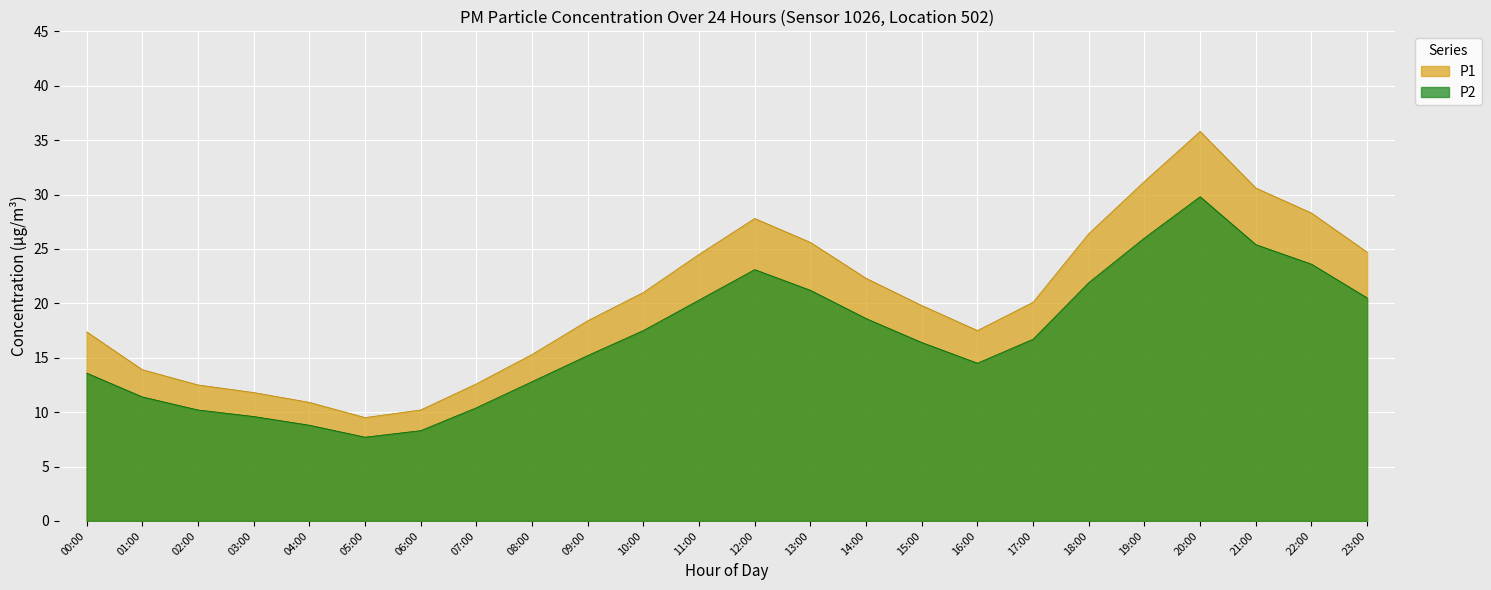

True or false: P2 has more than 1 points higher than both neighbors.

True